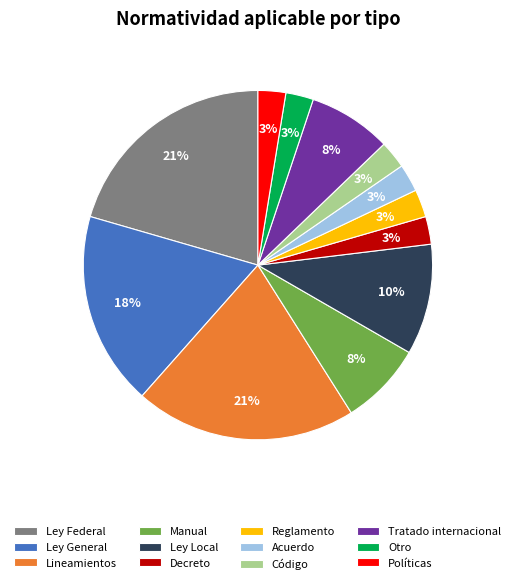

To the nearest percent, what is the average slice percentage?

8%